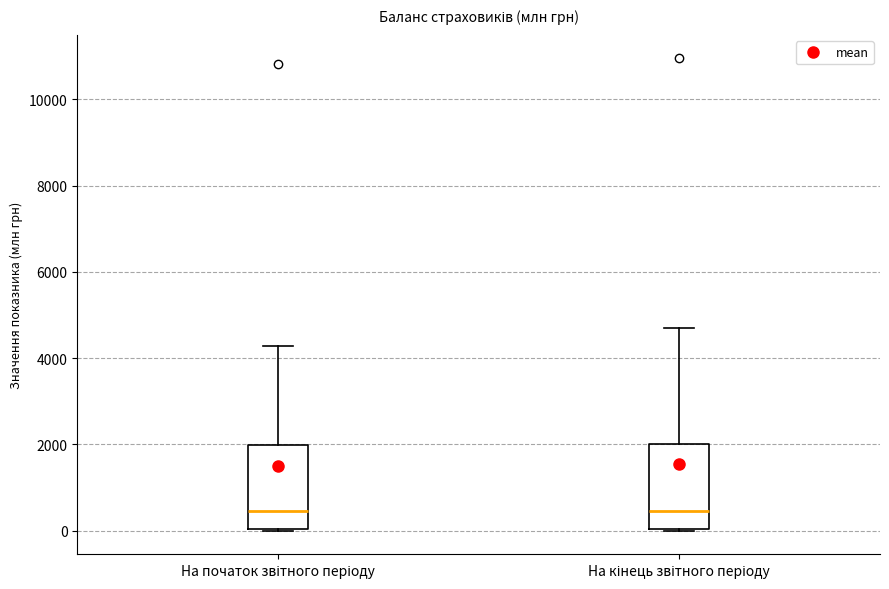

Where is the lower edge of the box for На кінець звітного періоду on the y-axis? The values are not printed on the chart, so give them approximately, as read against the axis.

0